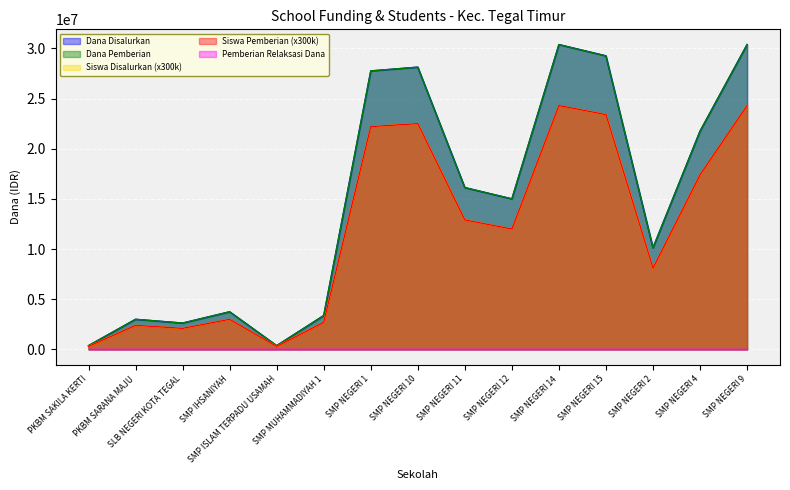

Reading right to left, list all the values displayed in this chart.

Dana Disalurkan: 30375000	21750000	10125000	29250000	30375000	15000000	16125000	28125000	27750000	3375000	375000	3750000	2625000	3000000	375000
Dana Pemberian: 30375000	21750000	10125000	29250000	30375000	15000000	16125000	28125000	27750000	3375000	375000	3750000	2625000	3000000	375000
Siswa Disalurkan: 24300000	17400000	8100000	23400000	24300000	12000000	12900000	22500000	22200000	2700000	300000	3000000	2100000	2400000	300000
Siswa Pemberian: 24300000	17400000	8100000	23400000	24300000	12000000	12900000	22500000	22200000	2700000	300000	3000000	2100000	2400000	300000